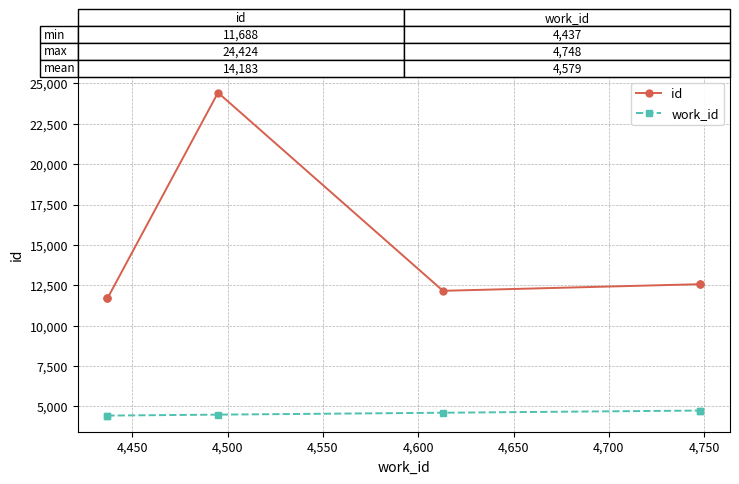

Between 4,450 and 4,500, which series saw the biggest shift?

id